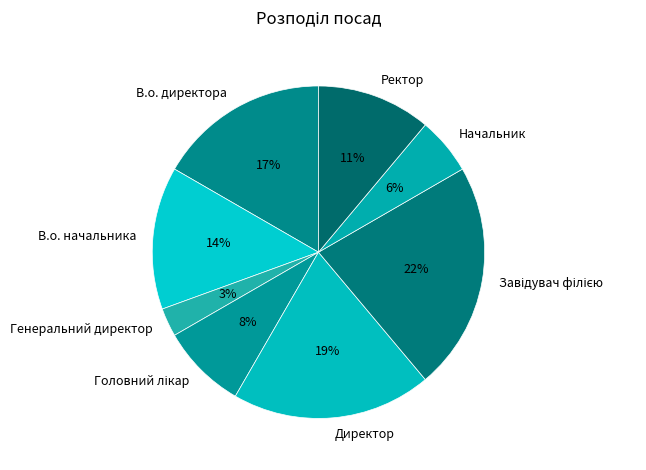

What percentage is the Директор slice, to the nearest percent?

19%